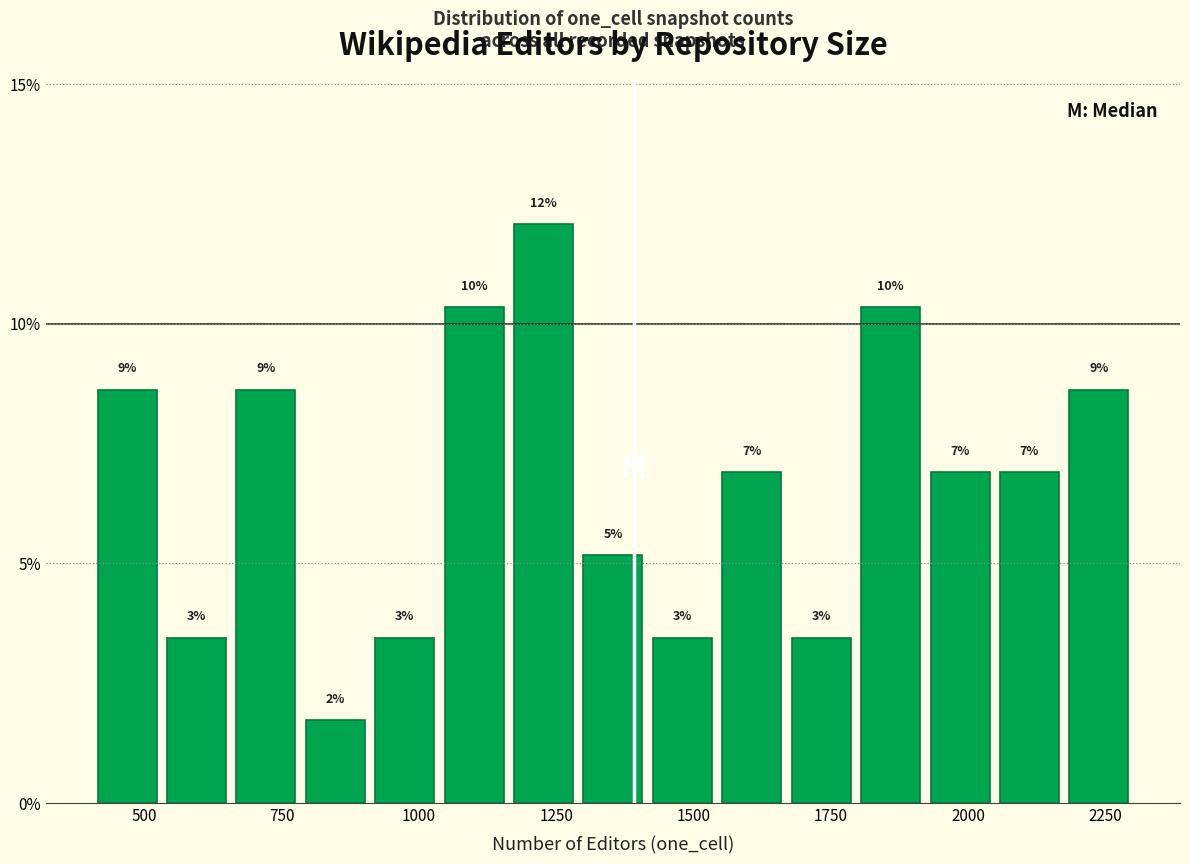

Around what value on the x-axis is the tallest bar? Give the approximate position of its centre, as read against the axis.

1250